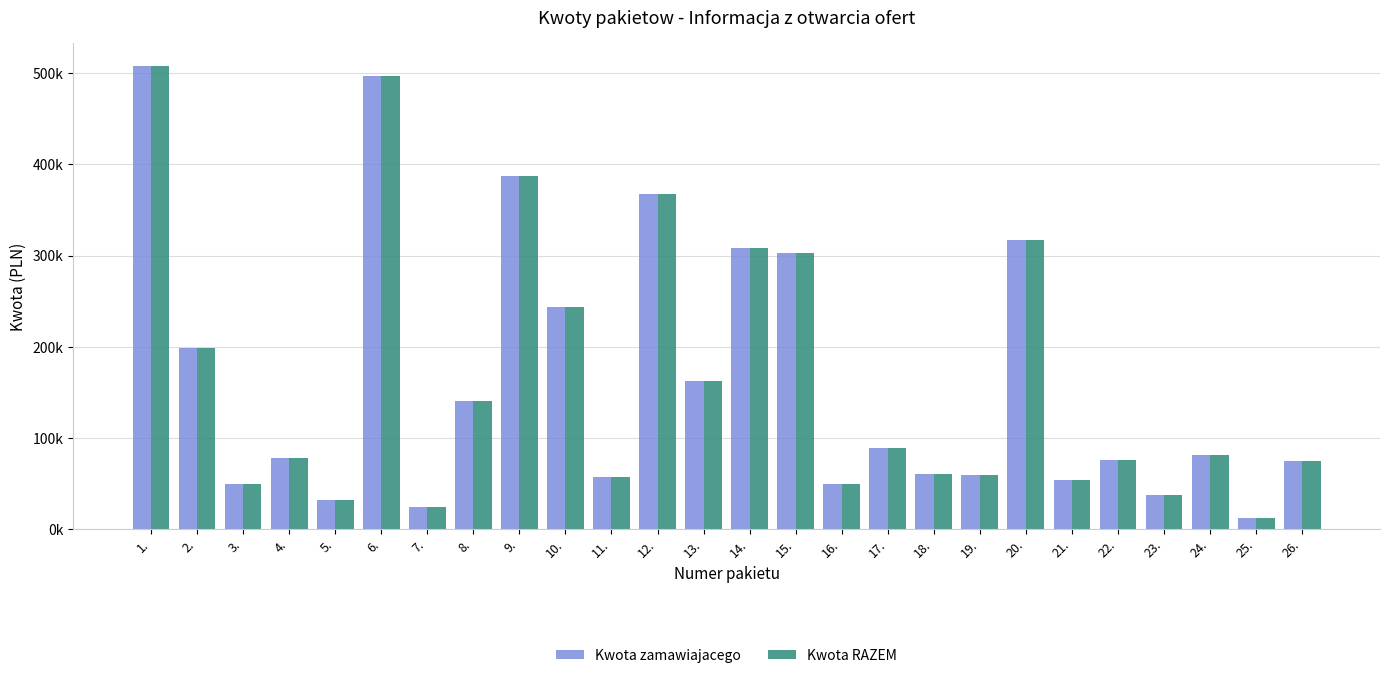

Where does the Kwota RAZEM series first go above 81000?

1.